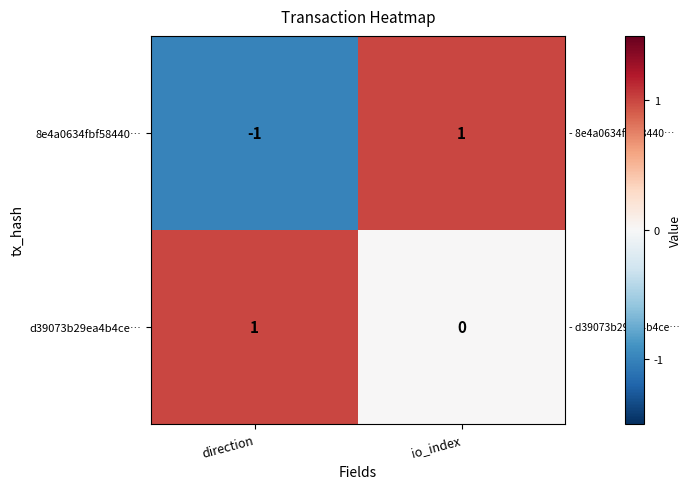

Reading left to right, extract all data points from this chart.

8e4a0634fbf58440…: direction=-1	io_index=1
d39073b29ea4b4ce…: direction=1	io_index=0